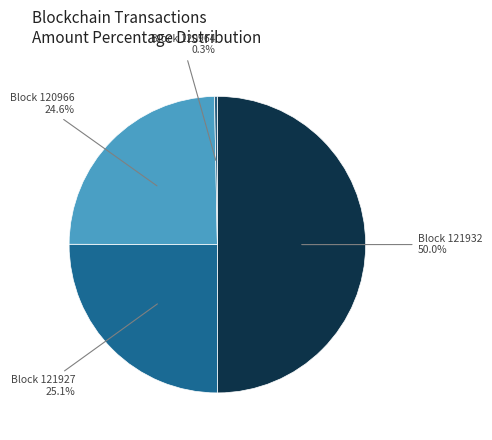

How many slices are in this pie chart?

4